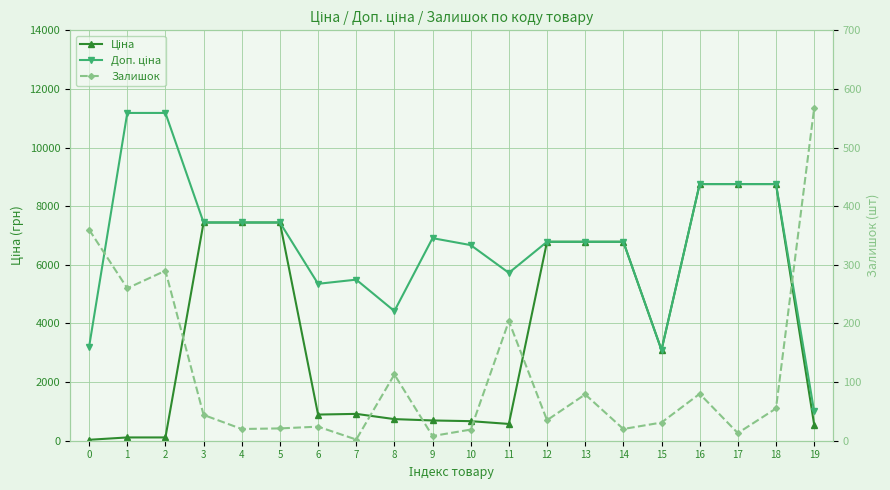

How many values in the Доп. ціна series exceed 6787?

12